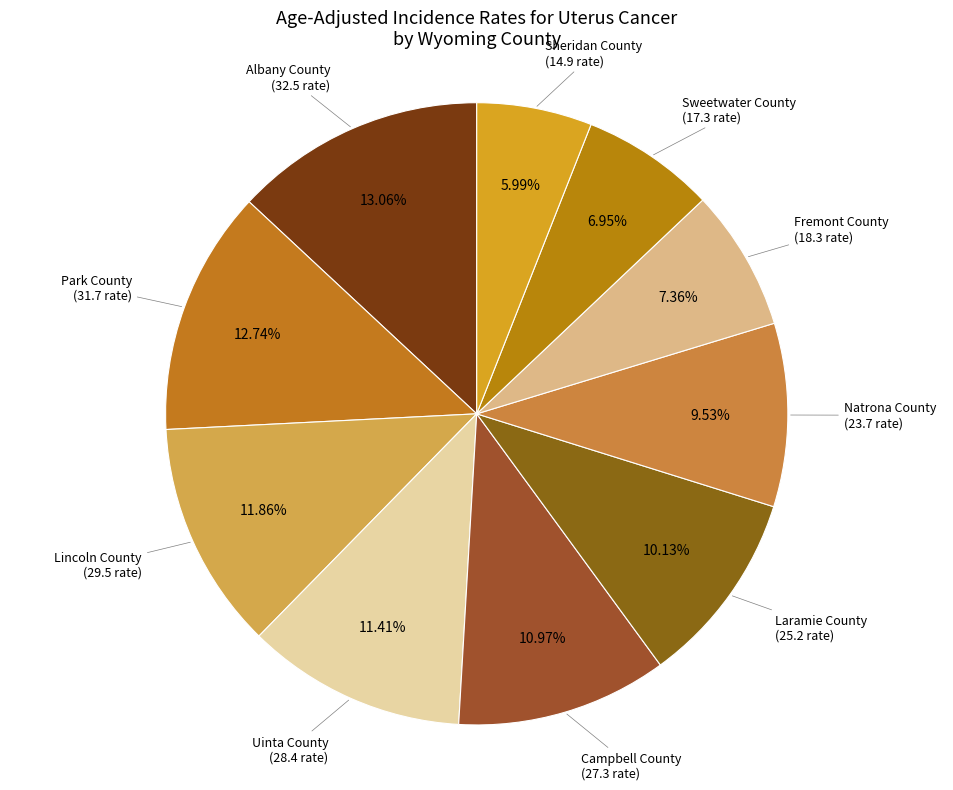

Combined, do Uinta County and Park County account for over 50%?

No